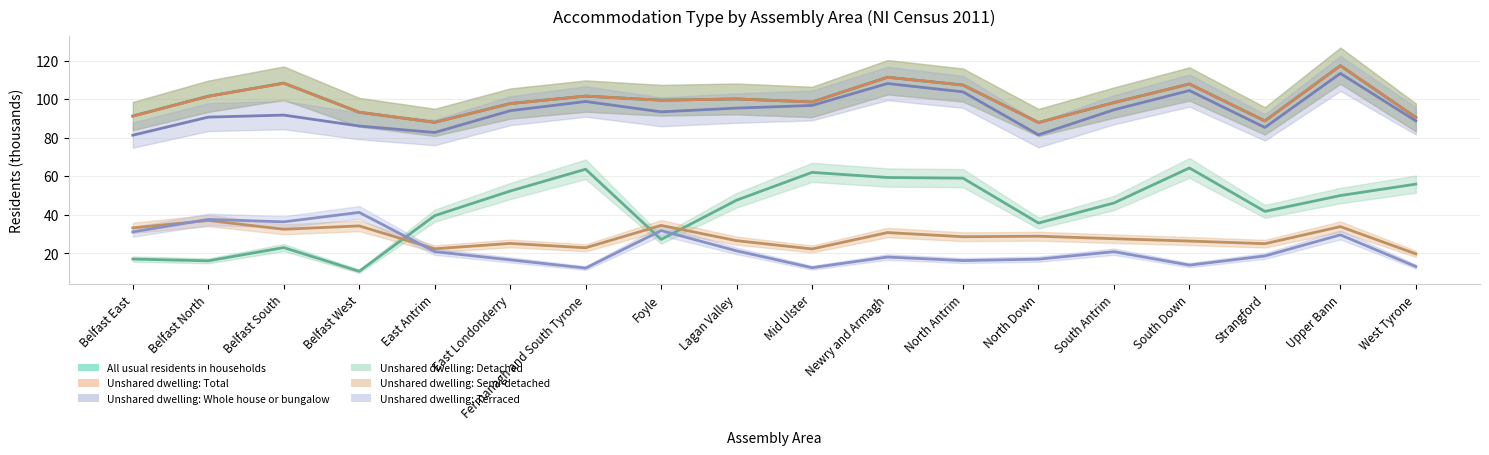

Which series has the largest range (max minus min)?

Unshared dwelling: Detached